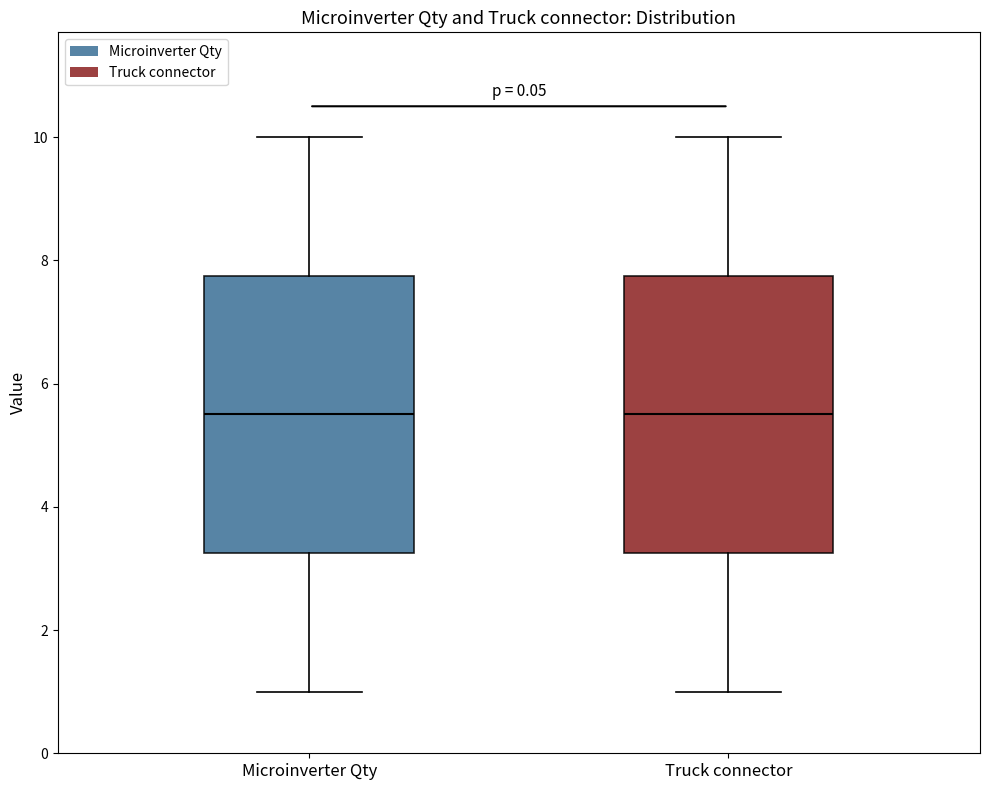

Reading left to right, read every box against the y-axis: the position of its median line, the range the box covers, and the ends of its whiskers. The values are not printed on the chart, so give them approximately, as read against the axis.

Microinverter Qty: median 5.6, box 3.2 to 7.8, whiskers 1.0 to 10.0
Truck connector: median 5.6, box 3.2 to 7.8, whiskers 1.0 to 10.0